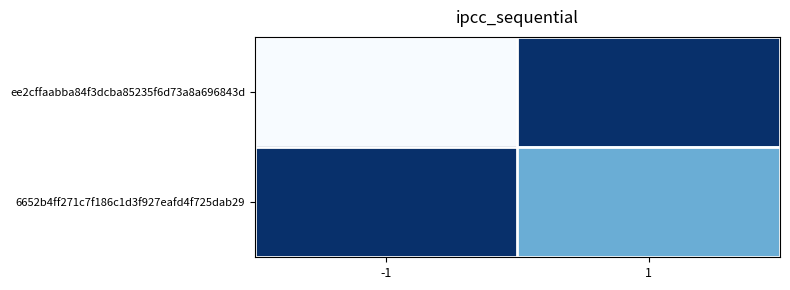

What is the greatest value displayed?

1